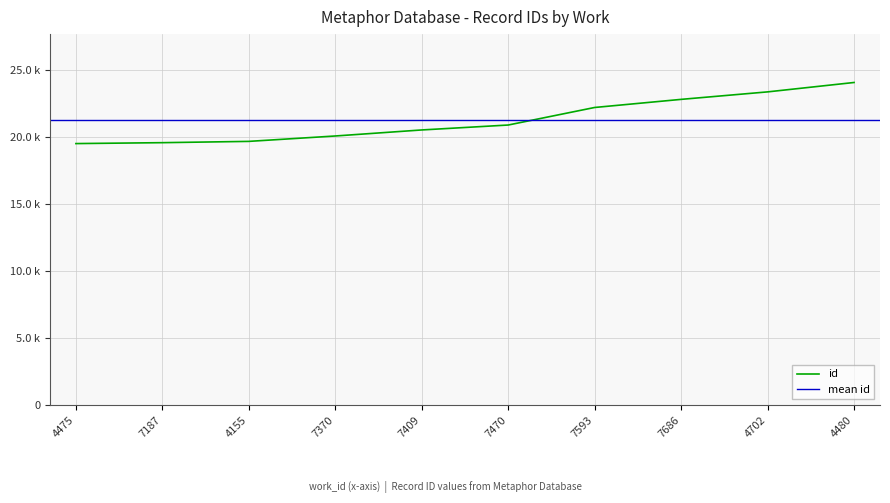

Which has a higher value, 4155 or 7370?

7370